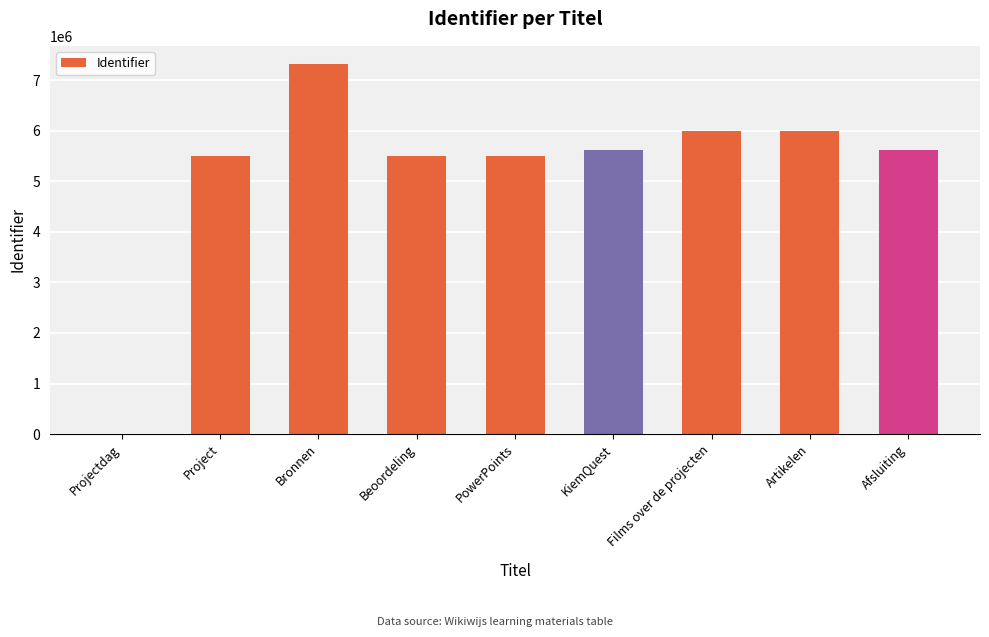

What is the change in value from Projectdag to Artikelen?

+6002923